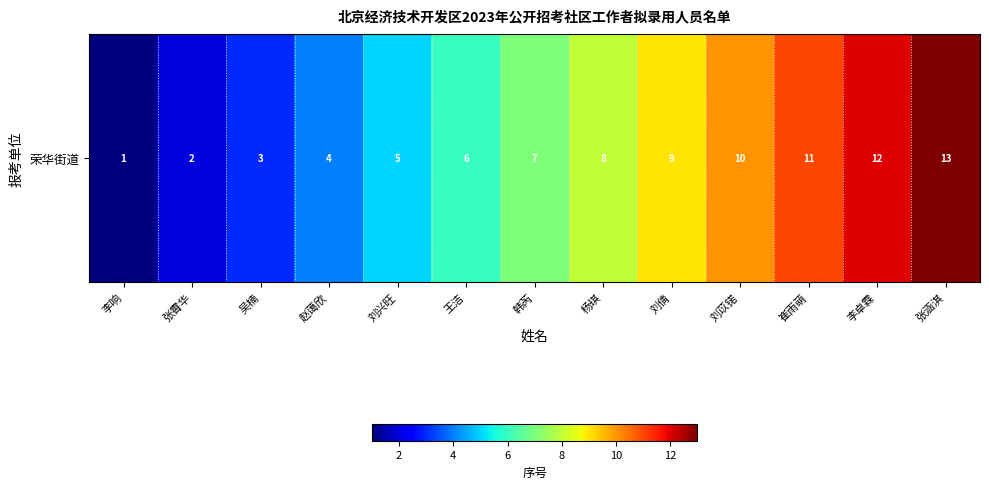

Reading right to left, list all the values displayed in this chart.

张涵淇=13	李卓霖=12	崔雨萌=11	刘苡锘=10	刘倩=9	杨琪=8	韩芮=7	王洁=6	刘兴旺=5	赵蔼欣=4	吴楠=3	张霄华=2	李响=1